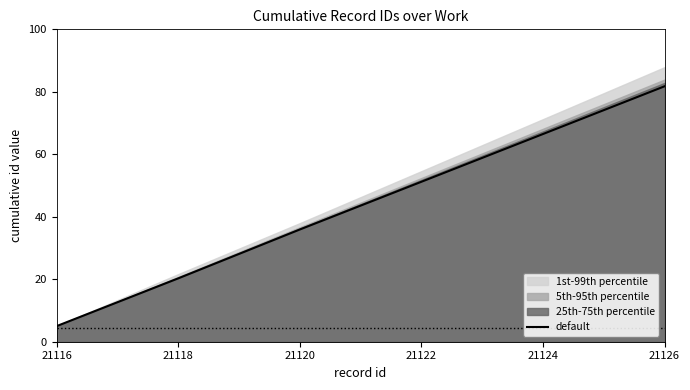

Does the chart display data point markers on the line(s)?

No